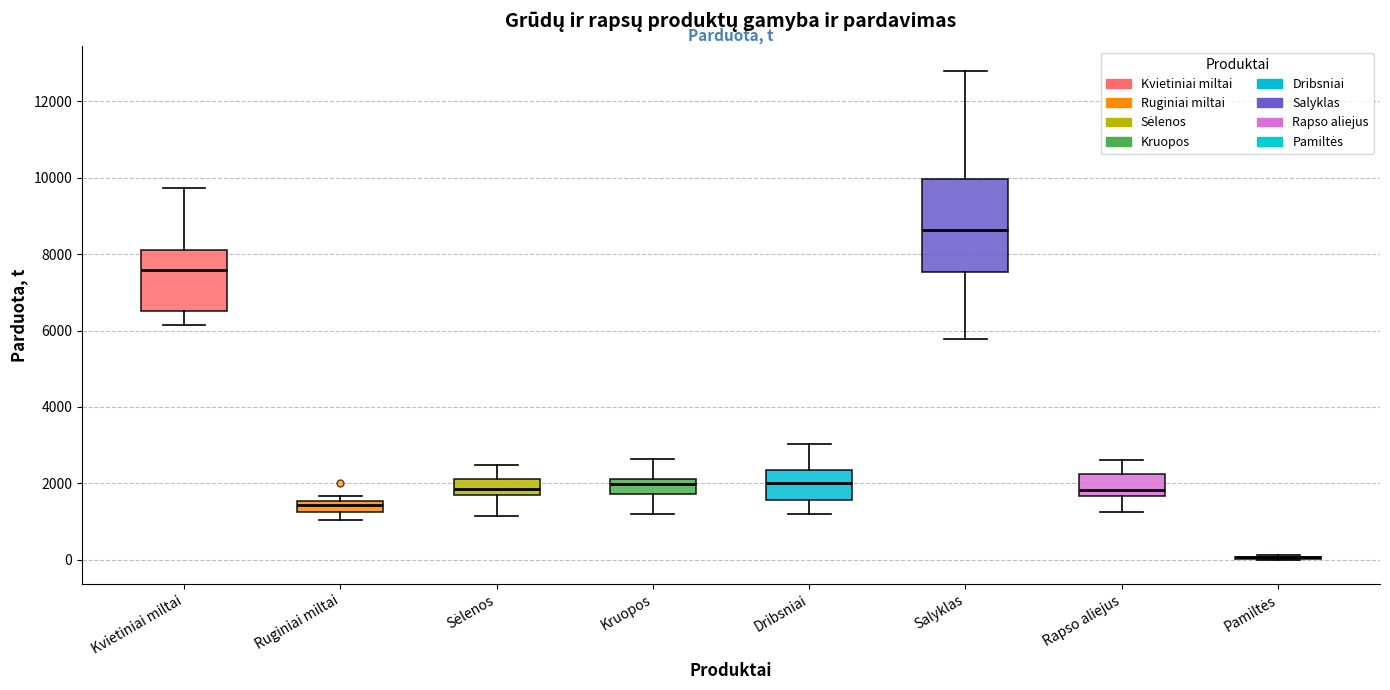

Where does the lower whisker of the box for Rapso aliejus end on the y-axis? The values are not printed on the chart, so give them approximately, as read against the axis.

1200